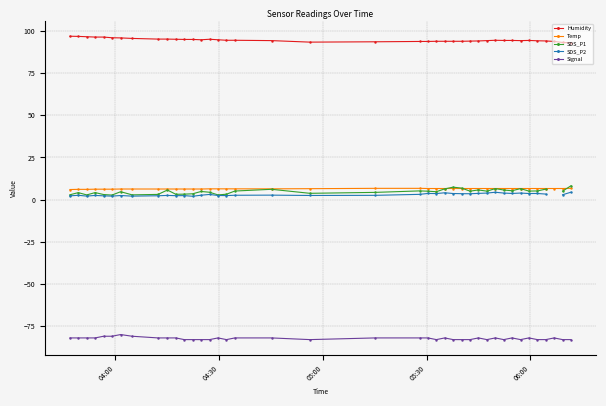

Does the chart have visible grid lines?

Yes